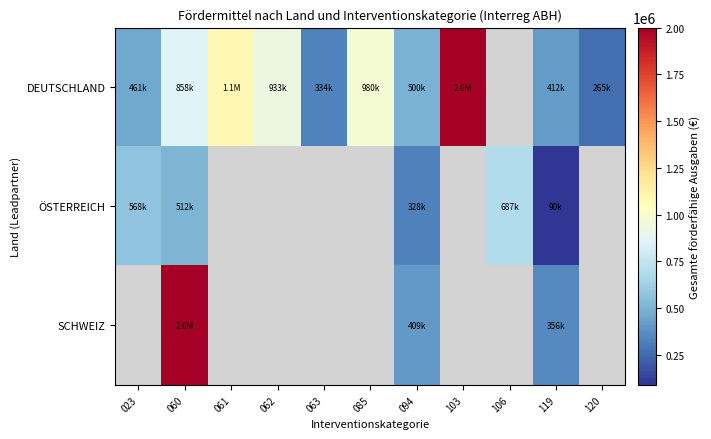

What is the greatest value displayed?

2000000.0